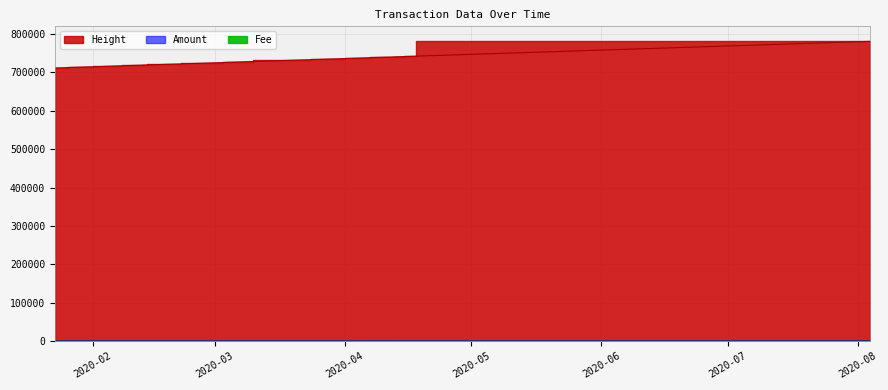

What is the difference between the highest and lowest values at 2020-03-24?

733273.9